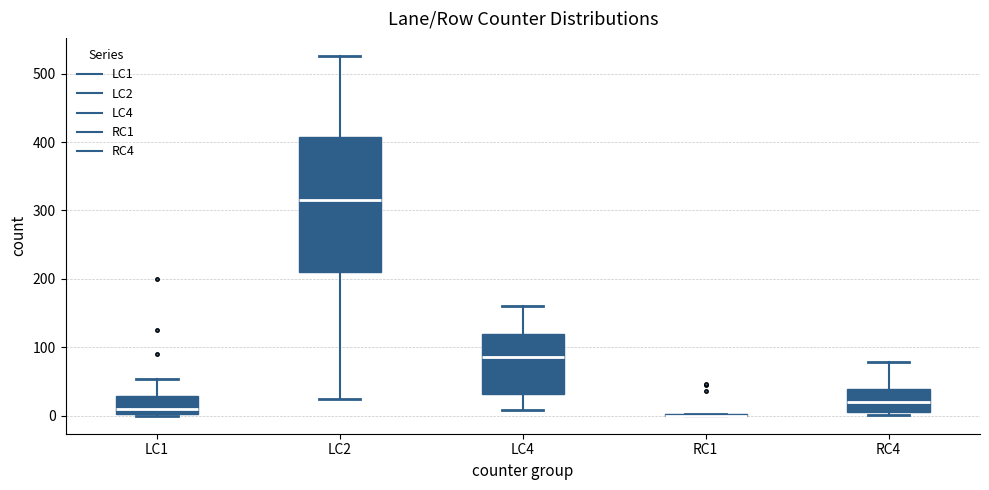

Reading left to right, read every box against the y-axis: the position of its median line, the range the box covers, and the ends of its whiskers. The values are not printed on the chart, so give them approximately, as read against the axis.

LC1: median 10, box 0 to 30, whiskers 0 to 50
LC2: median 320, box 210 to 410, whiskers 20 to 530
LC4: median 90, box 30 to 120, whiskers 10 to 160
RC1: box collapsed to a line at 0, whiskers 0 to 0
RC4: median 20, box 10 to 40, whiskers 0 to 80